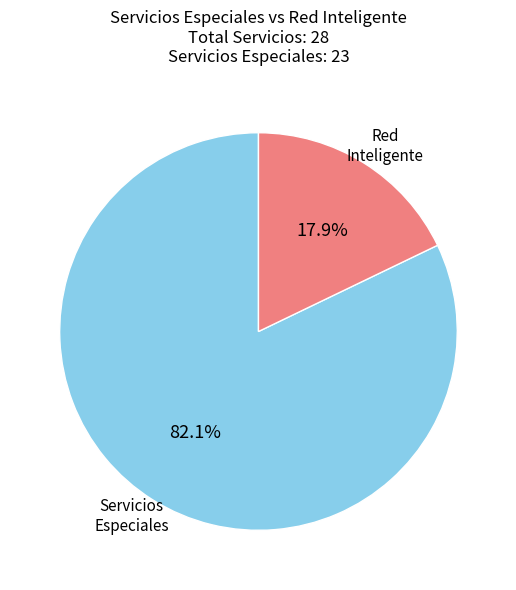

Is there any slice that represents more than half of the pie?

Yes